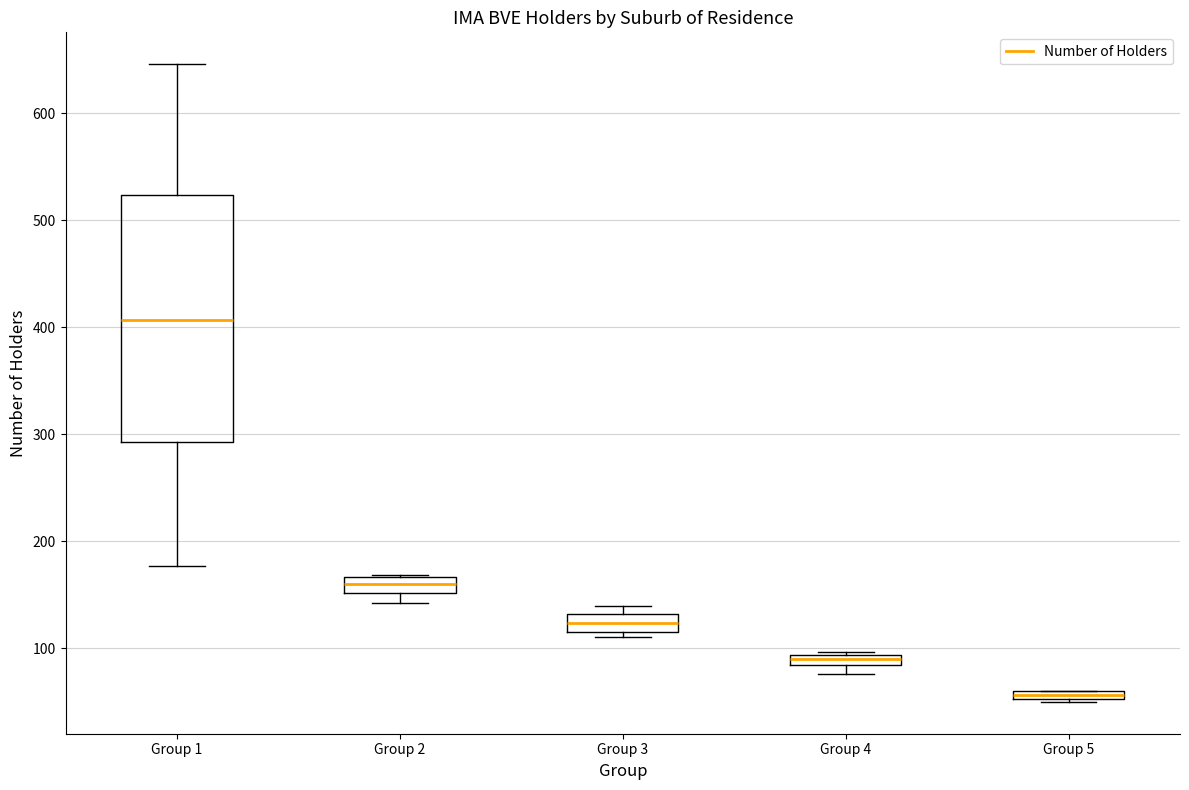

Where is the upper edge of the box for Group 2 on the y-axis? The values are not printed on the chart, so give them approximately, as read against the axis.

170